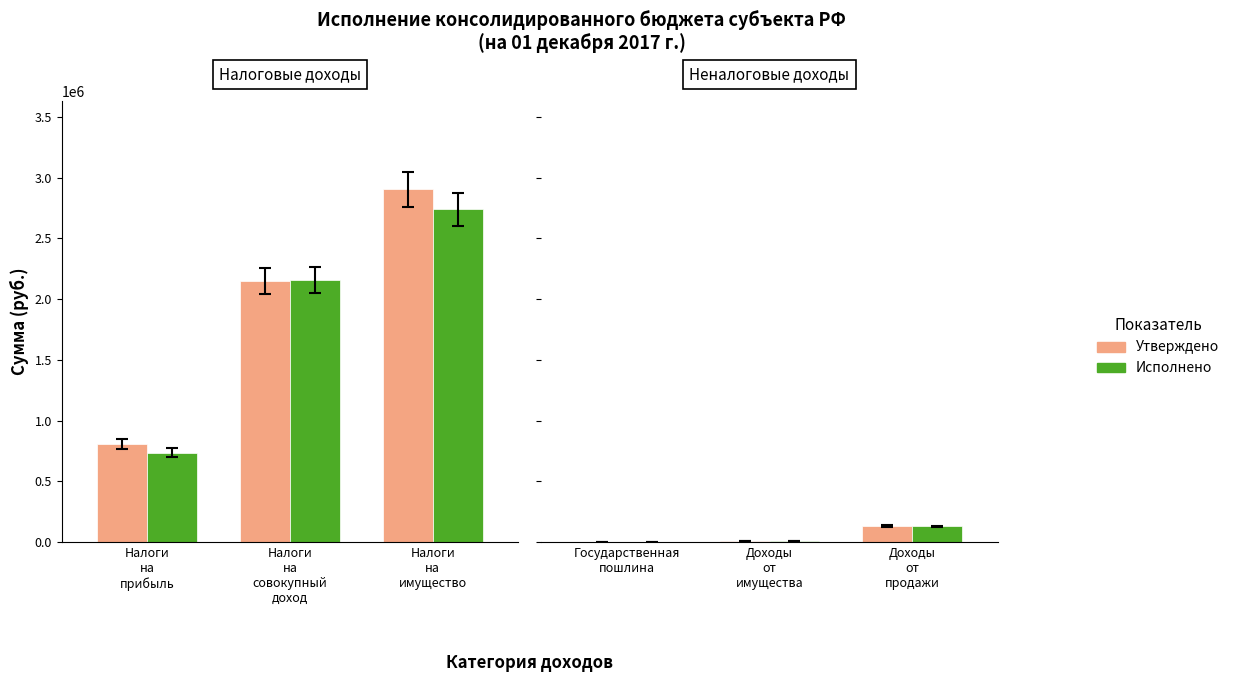

Between Доходы от имущества and Доходы от продажи, which is larger?

Доходы от продажи